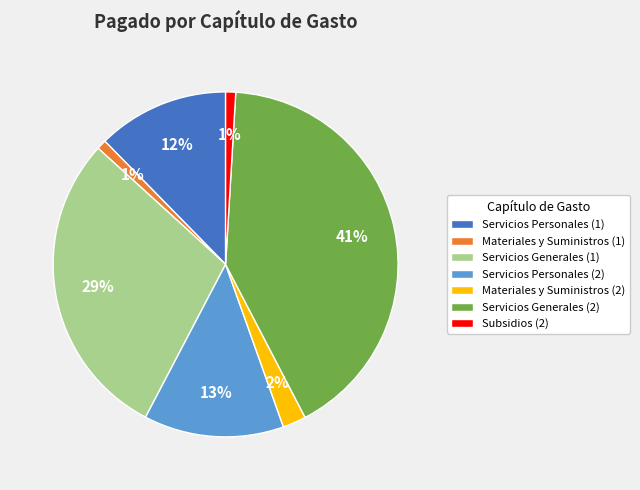

The Materiales y Suministros (1) slice represents 1% of the pie. True or false?

True